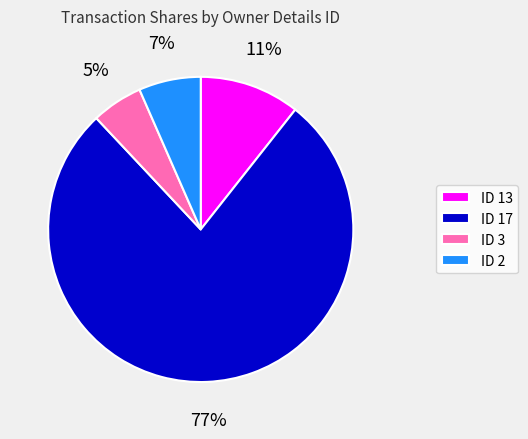

Which has a higher value, ID 2 or ID 3?

ID 2